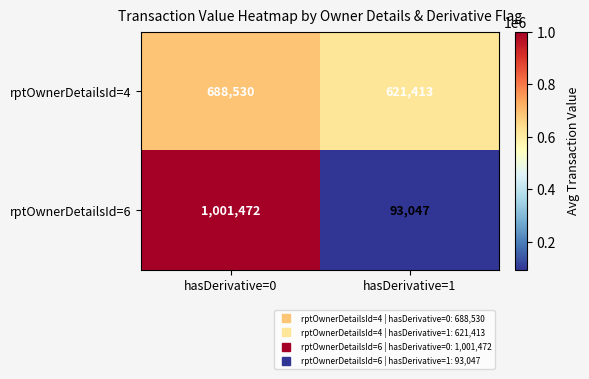

True or false: rptOwnerDetailsId=6 has a value of 164044 at hasDerivative=1.

False